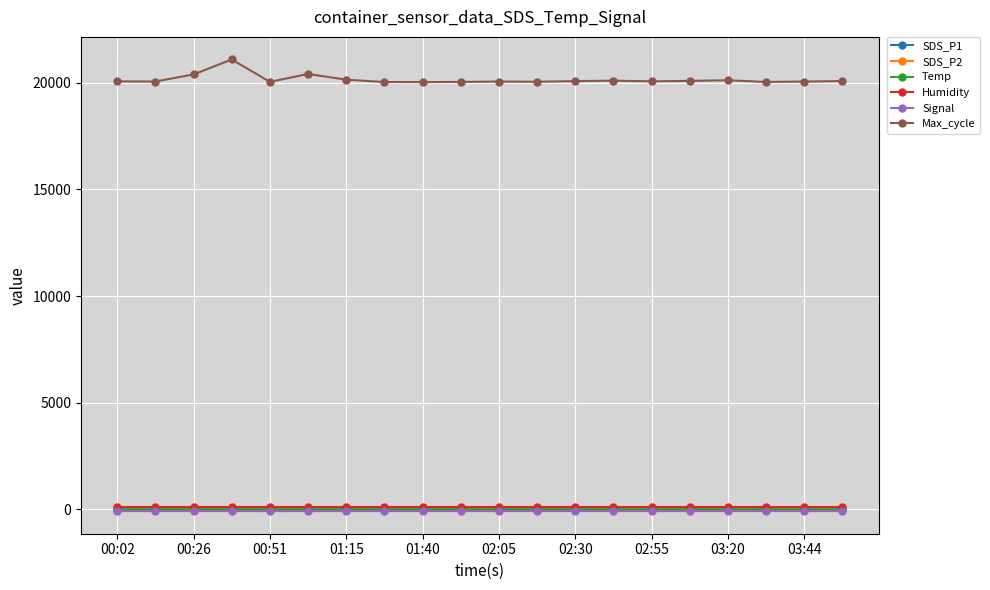

What is the value of the Temp point at the 15th from the left?

7.5